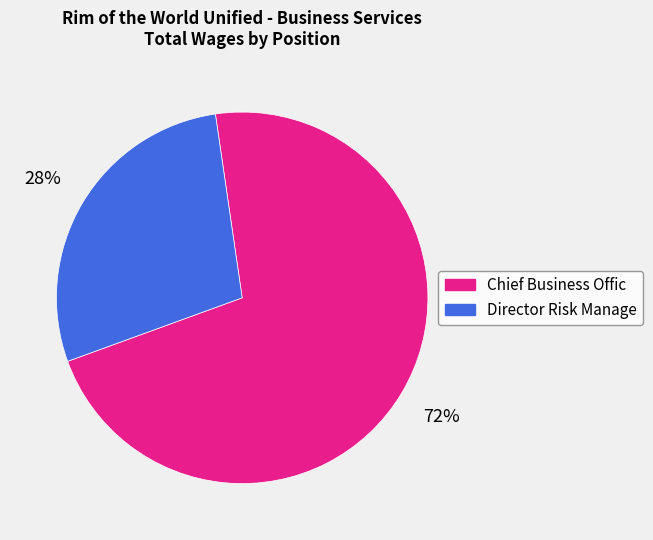

To the nearest percent, what is the average slice percentage?

50%